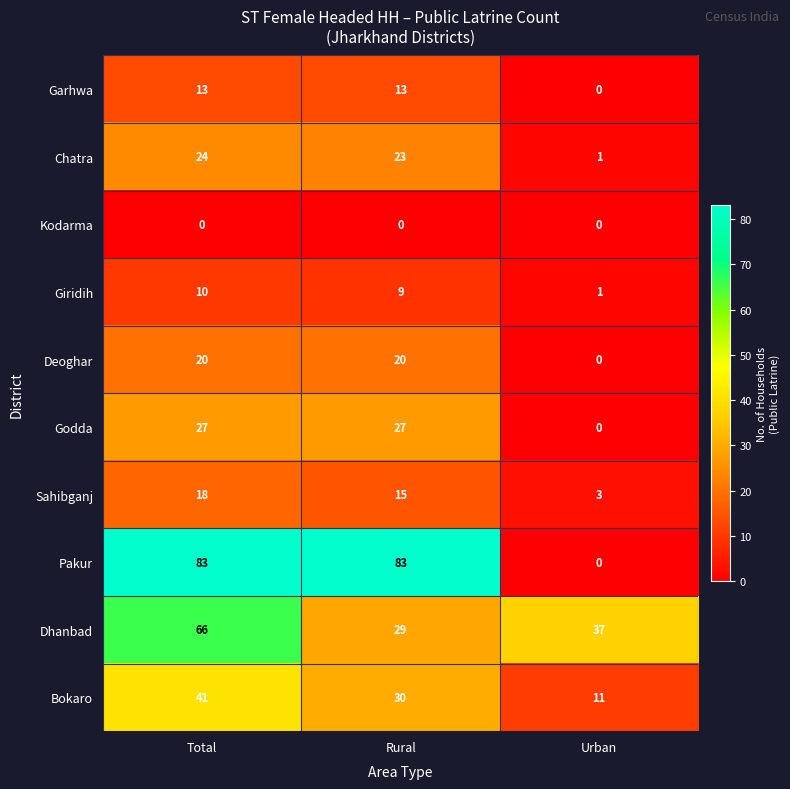

Count the number of categories in the chart.

3